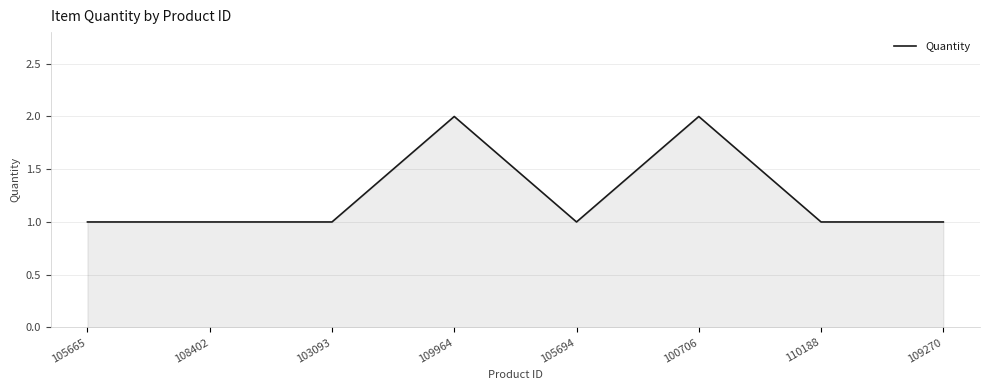

How many lines are shown in the chart?

1